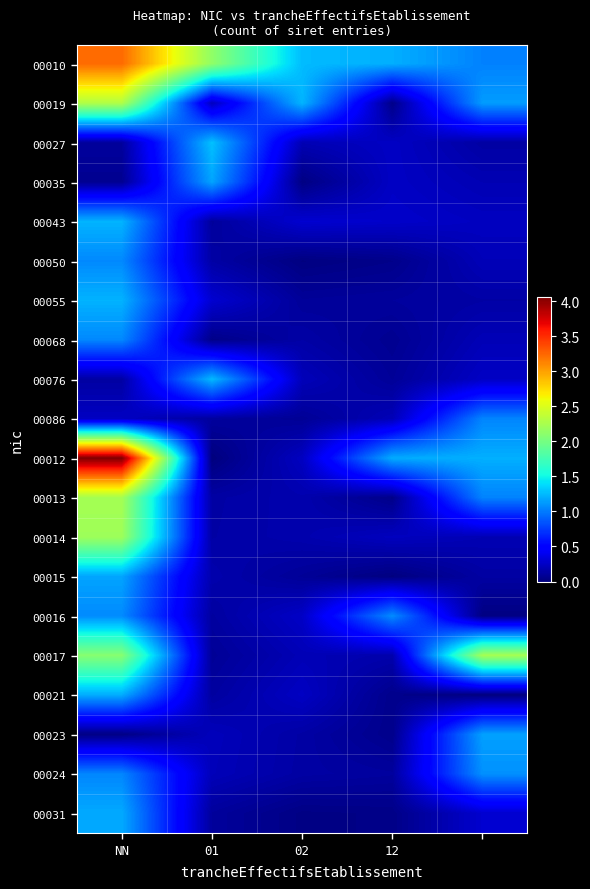

At which category does the chart reach its peak across all series?

NN